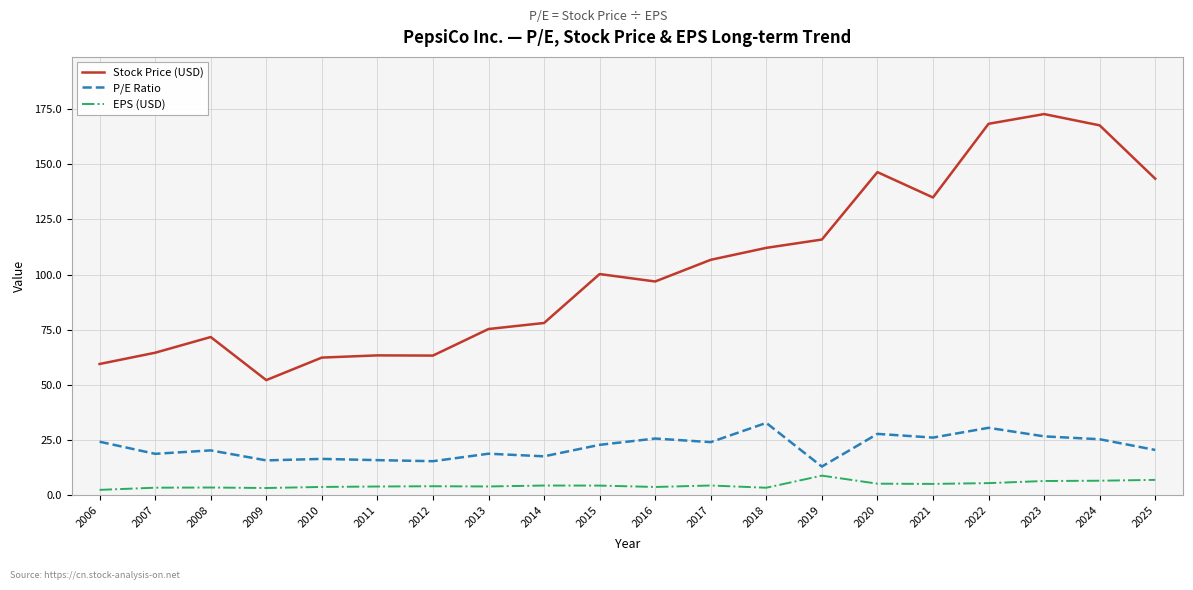

True or false: P/E Ratio and EPS (USD) intersect in this chart.

False